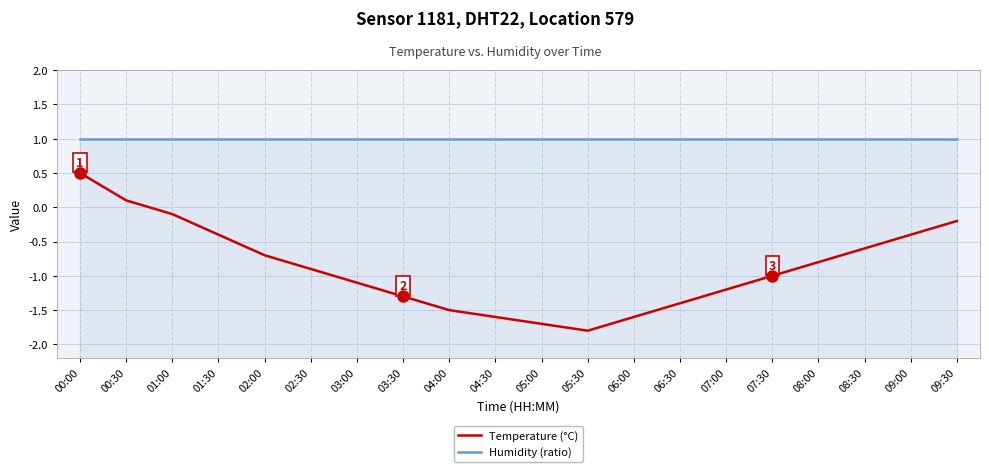

How many lines are shown in the chart?

2